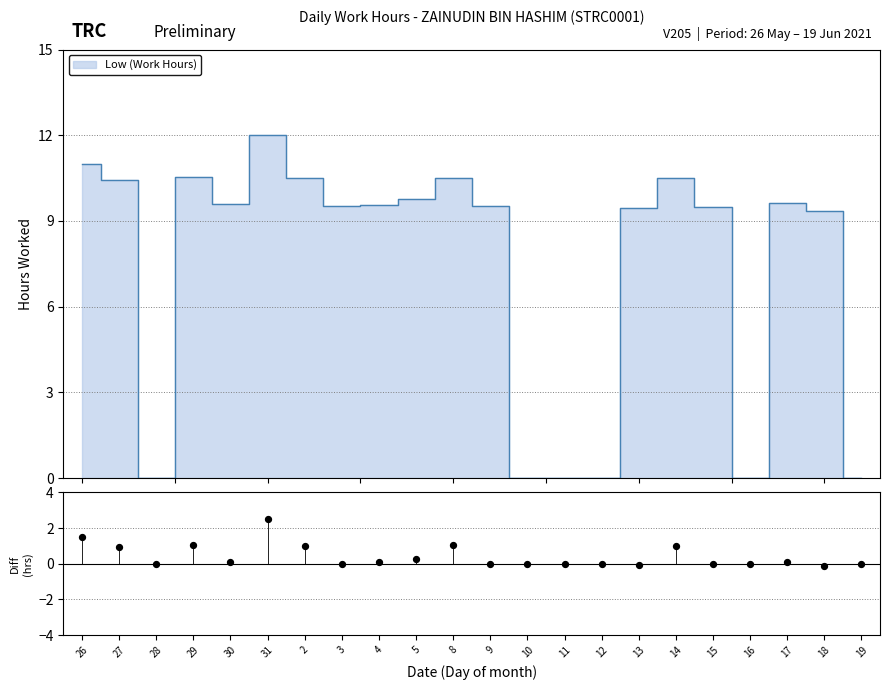

What is the change in value from 29 to 9?

-1.0